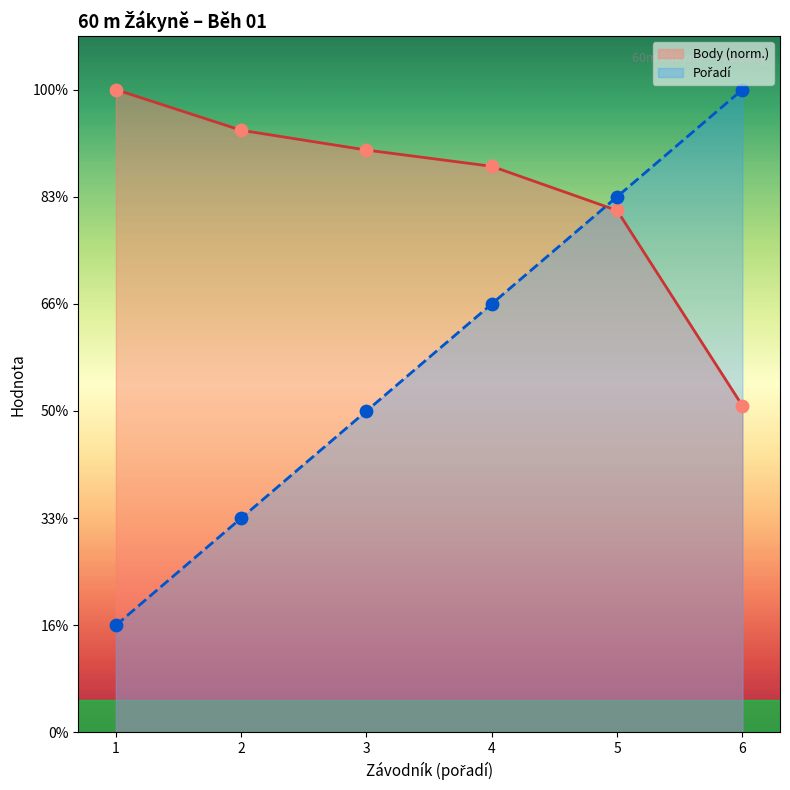

Which series has the widest spread of Y values?

Pořadí